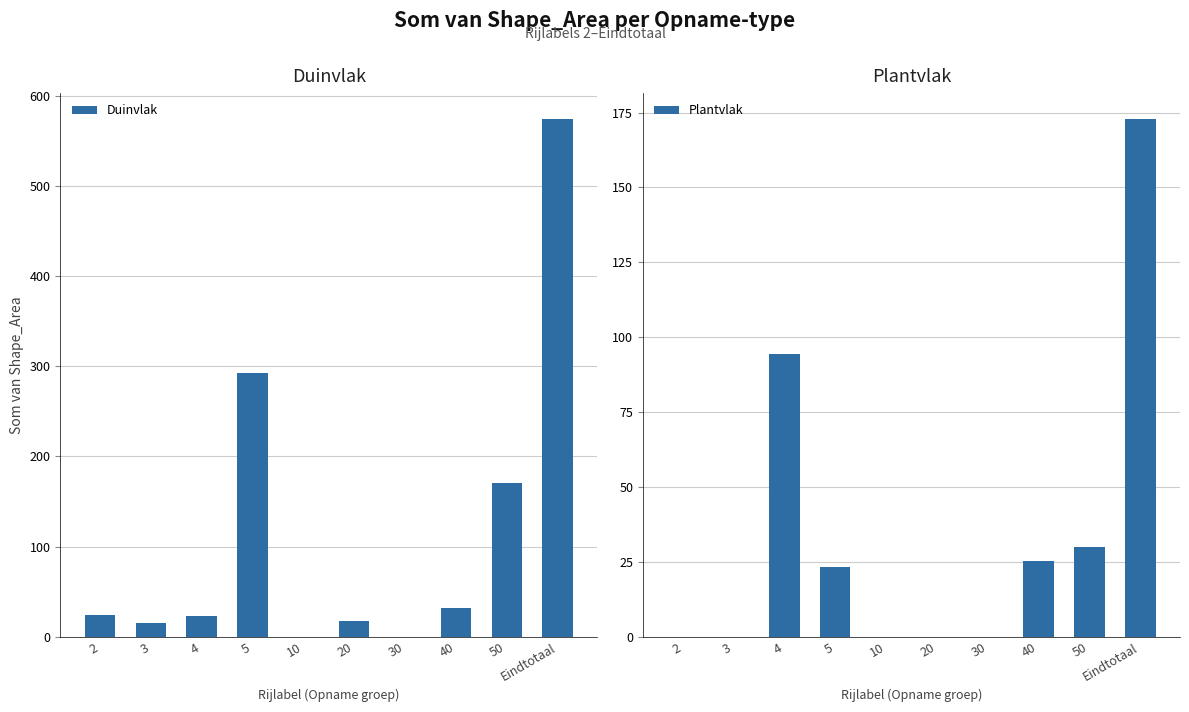

Reading left to right, list all the values displayed in this chart.

Duinvlak: 23.8	15.4	23.2	292.1	0.0	17.1	0.0	32.1	170.7	574.3
Plantvlak: 0.0	0.0	94.5	23.3	0.0	0.0	0.0	25.2	29.9	172.9